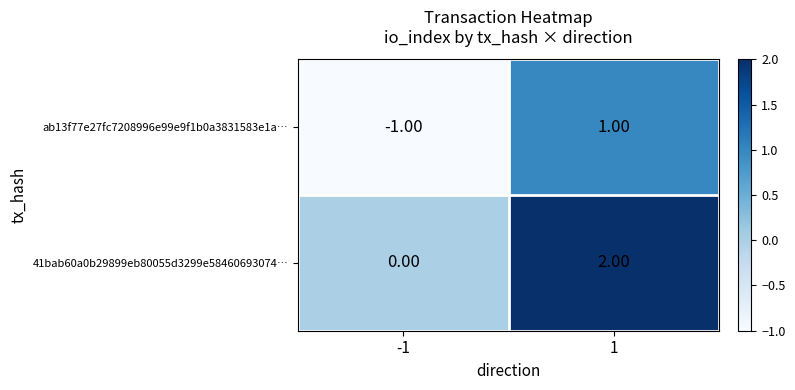

List the series in order of their overall mean, lowest first.

ab13f77e27fc7208996e99e9f1b0a3831583e1a…, 41bab60a0b29899eb80055d3299e58460693074…